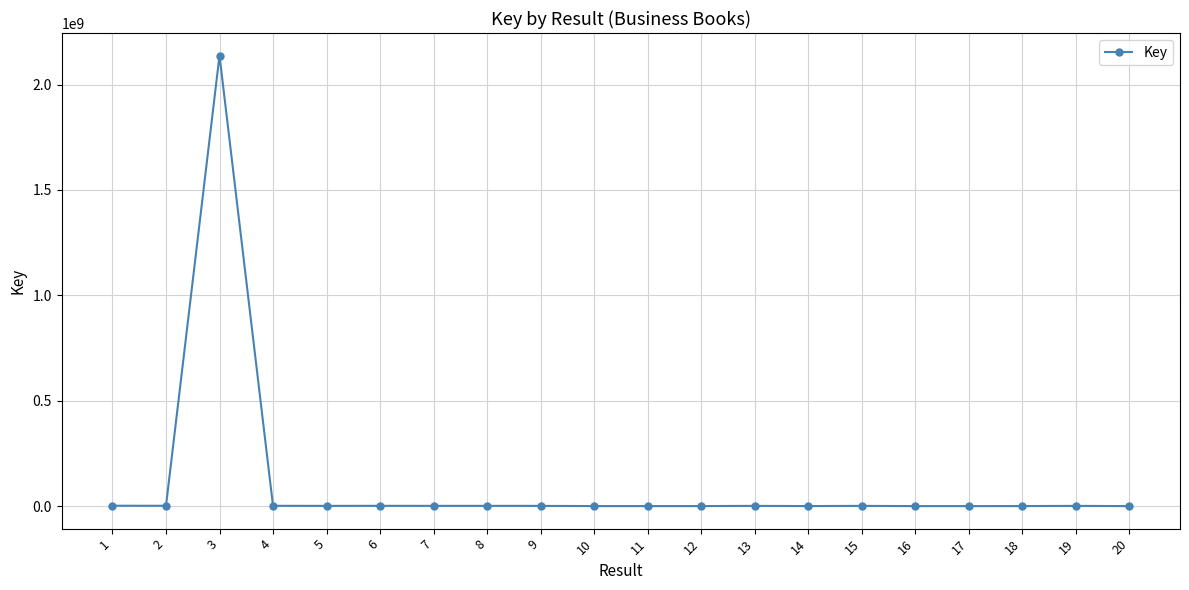

At which label does the data first exceed 1066200?

1